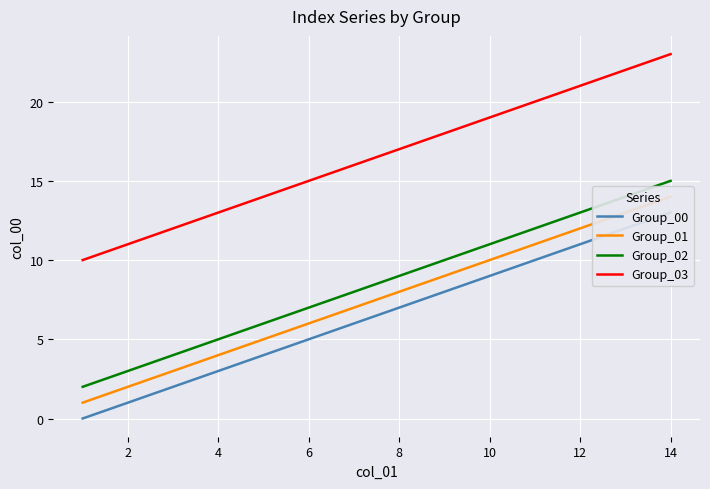

Which series has the largest total across all categories?

Group_03